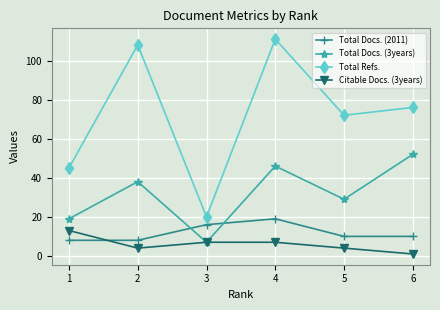

True or false: Total Docs. (3years) has more than 2 points higher than both neighbors.

False